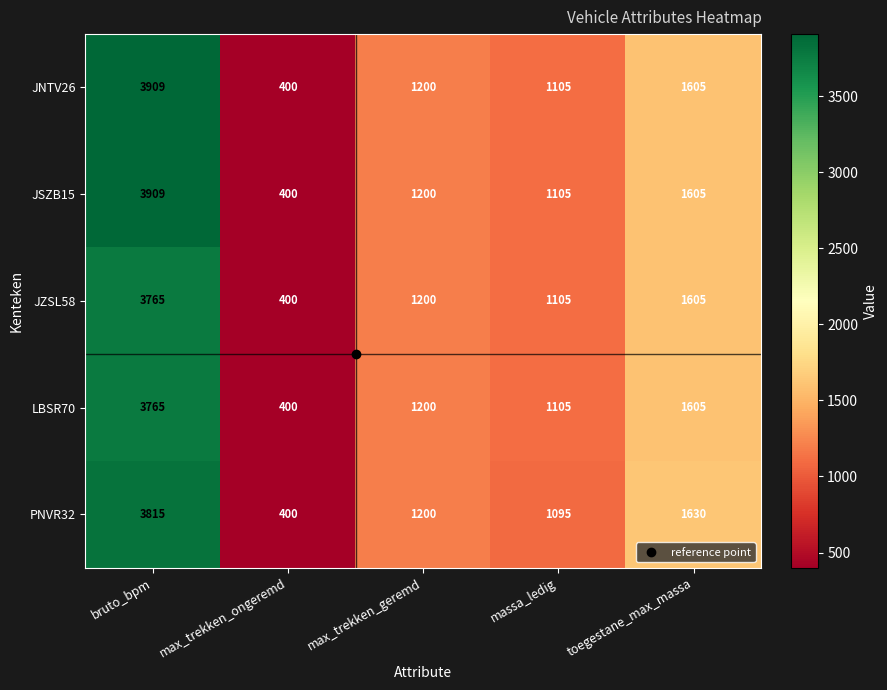

What is the greatest value displayed?

3909